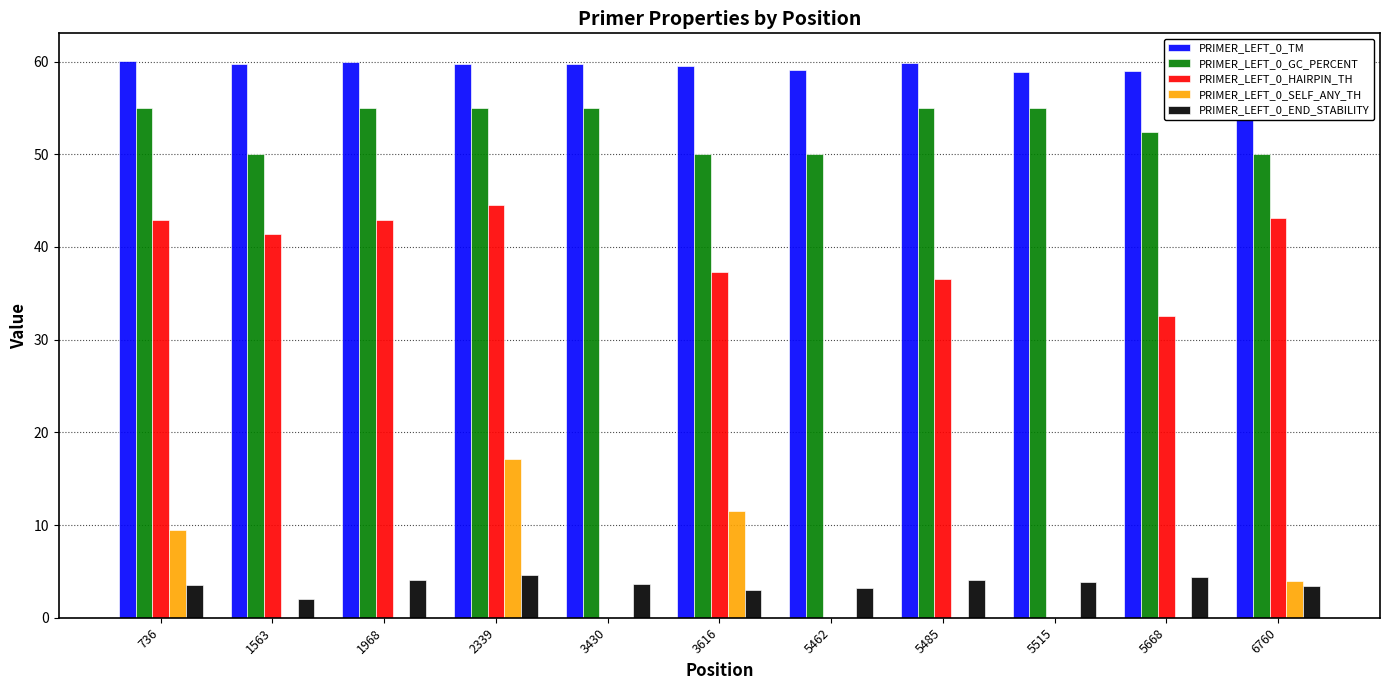

How many groups of bars are there?

11